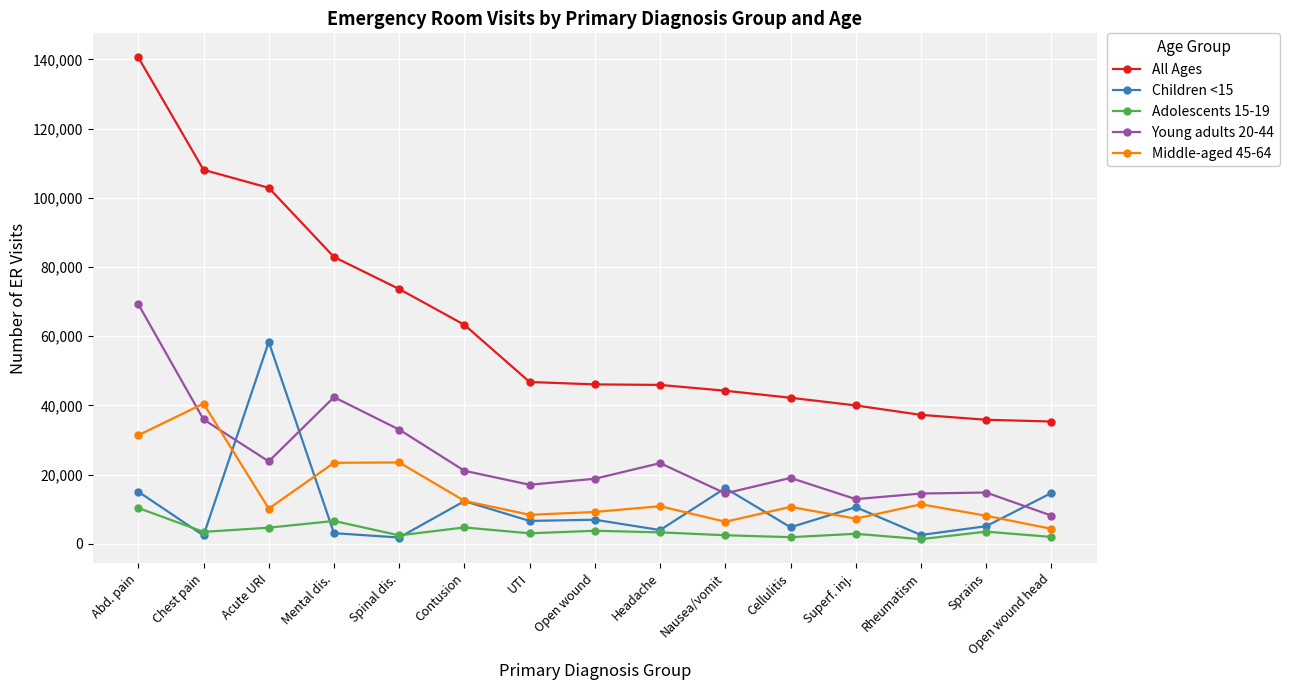

What is the difference between the highest and lowest values at Abd. pain?

130166